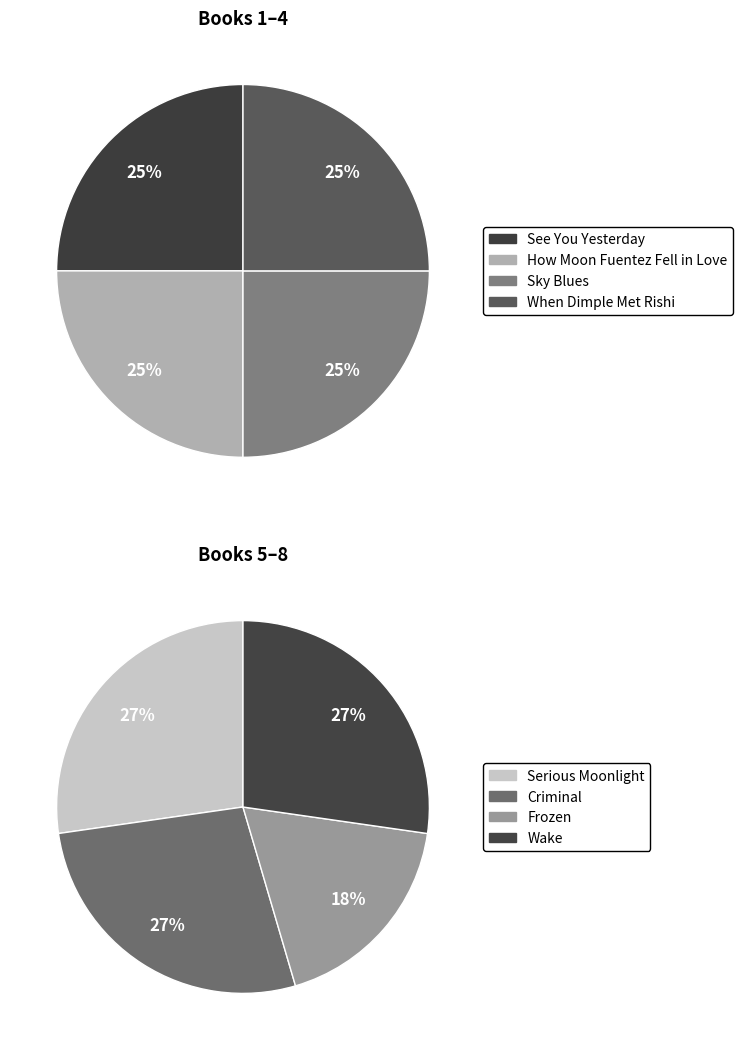

Does See You Yesterday represent more than half of the total?

No